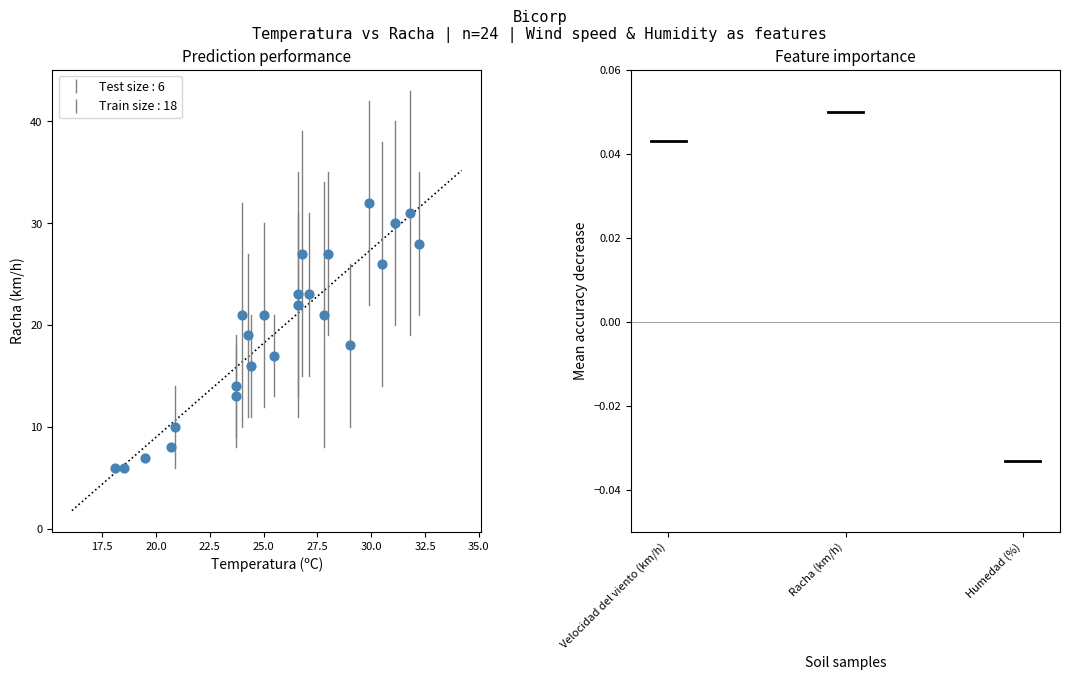

What is the range of Y values (max minus min)?

26